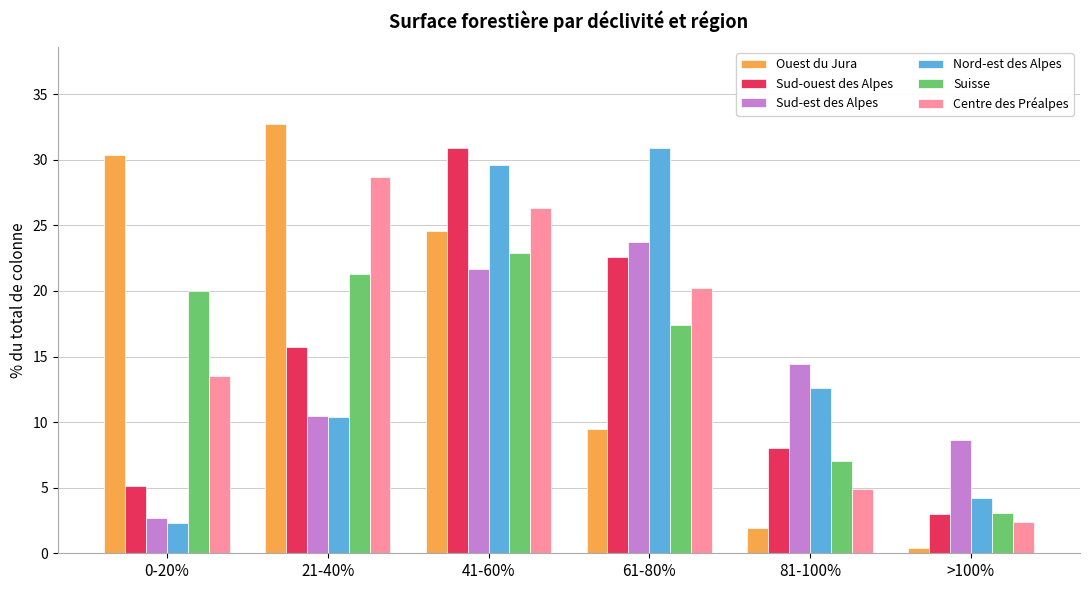

At which label does Sud-est des Alpes first exceed 14?

41-60%